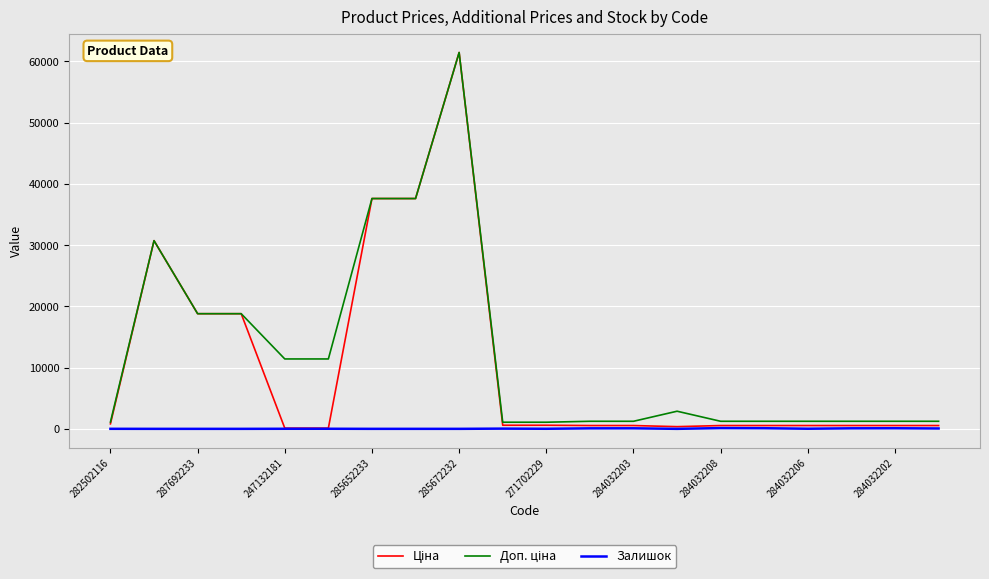

How many interior local peaks does the Доп. ціна series have?

3